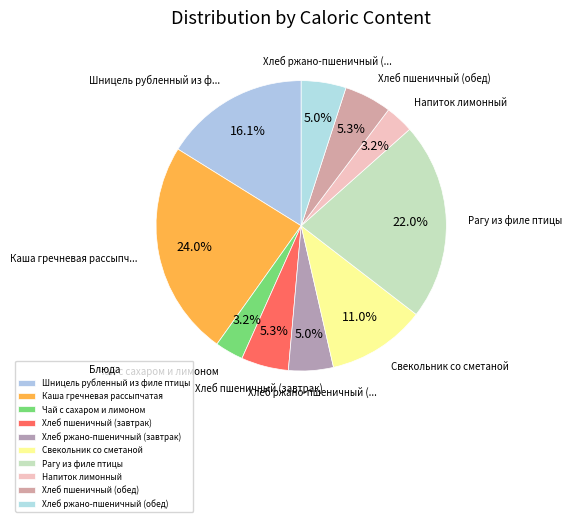

Which category has the smallest portion of the pie?

Напиток лимонный